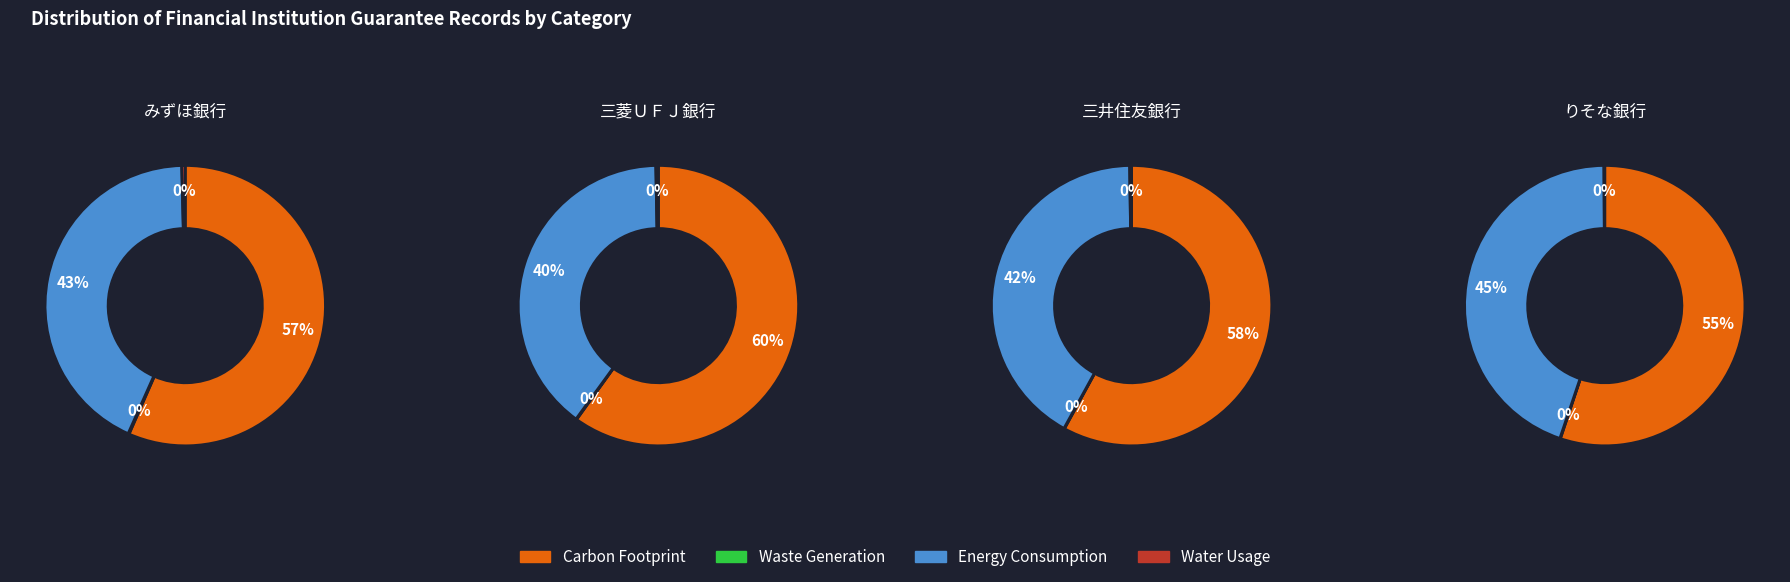

Is it true that 三菱ＵＦＪ銀行 is 0% of the pie?

True